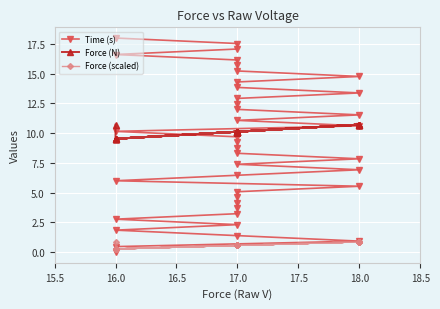

What is the difference between the second highest and minimum values in the Force (scaled) series?

0.6